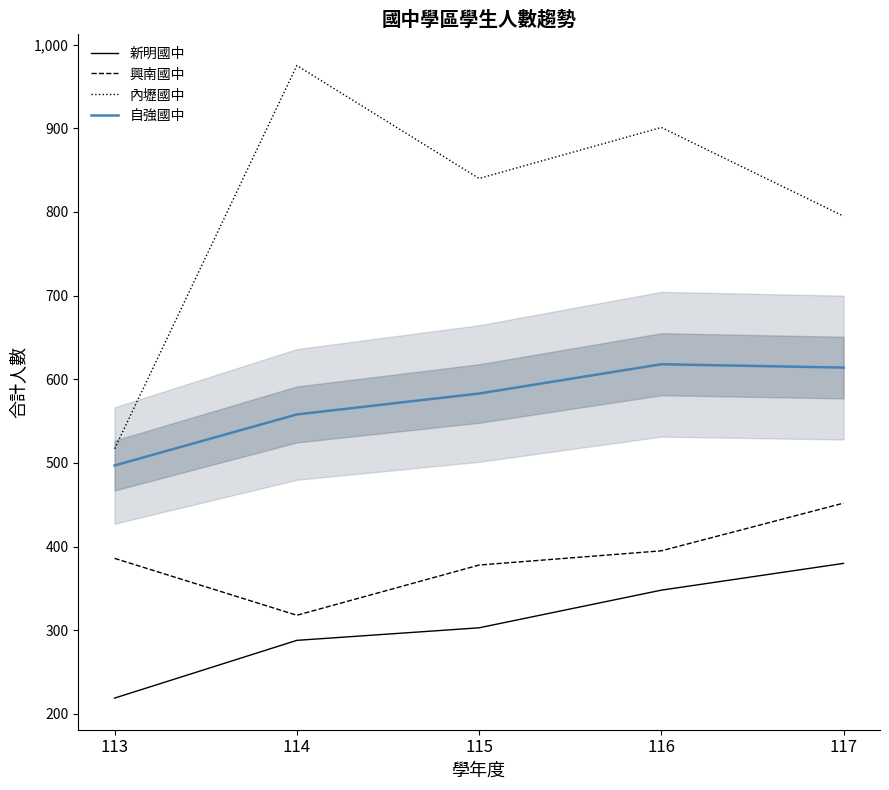

At how many categories does at least one series exceed 449?

5